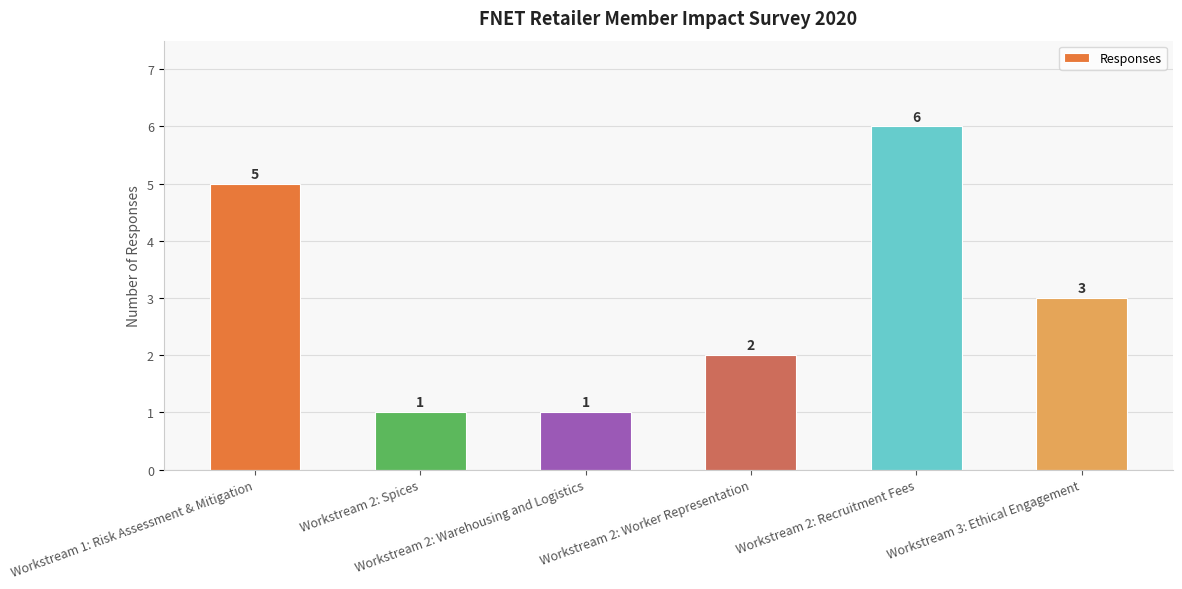

The value at Workstream 3: Ethical Engagement is 3. True or false?

True